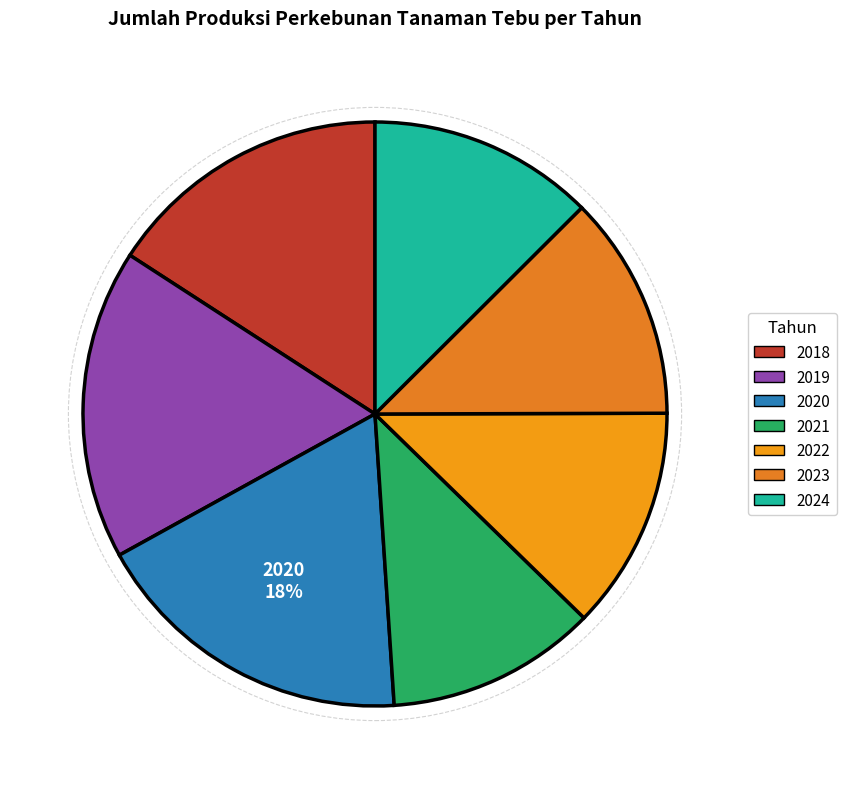

To the nearest percent, what percentage of the pie is 2023?

12%